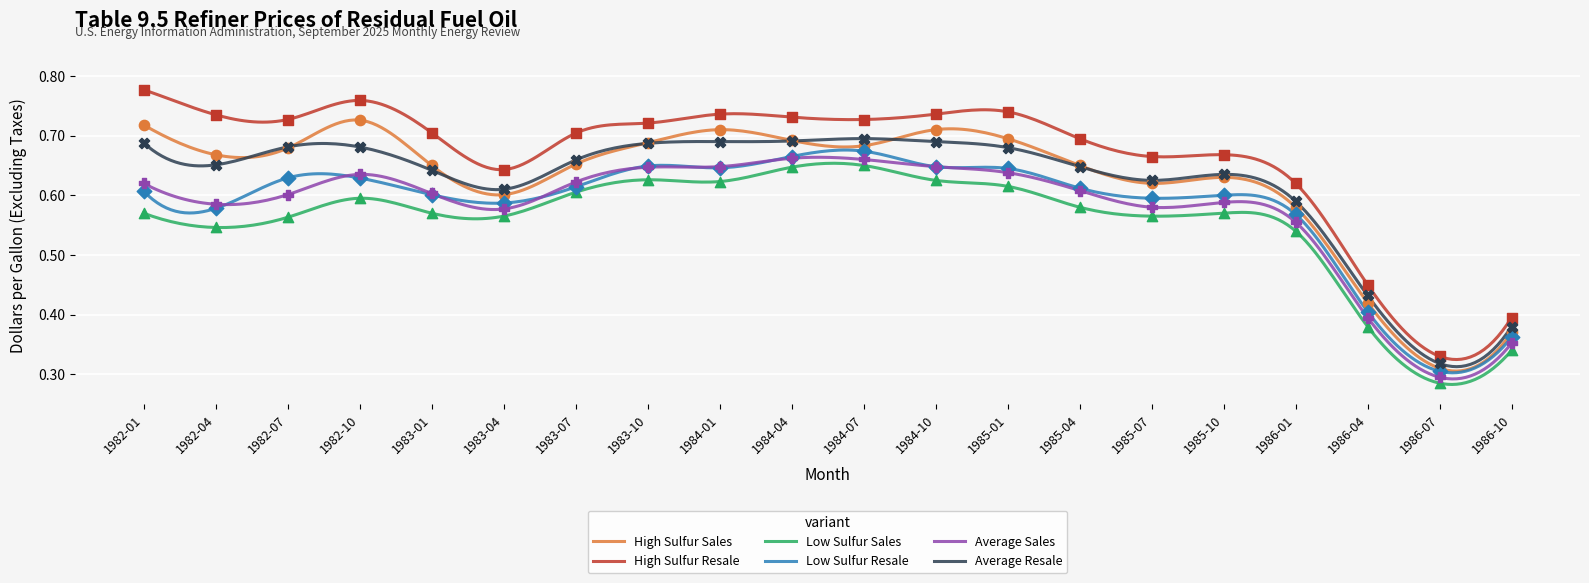

At which category is the sum across all series the highest?

1984-07